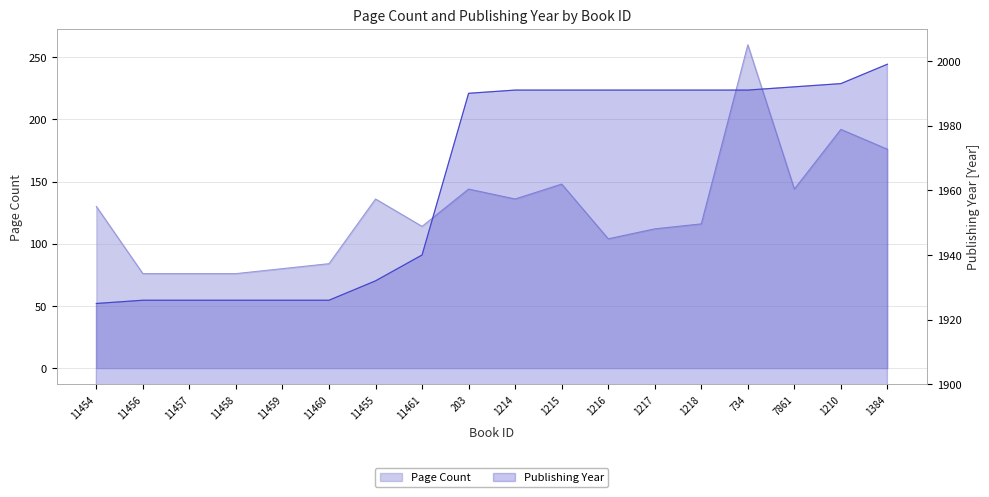

Count the number of categories in the chart.

18